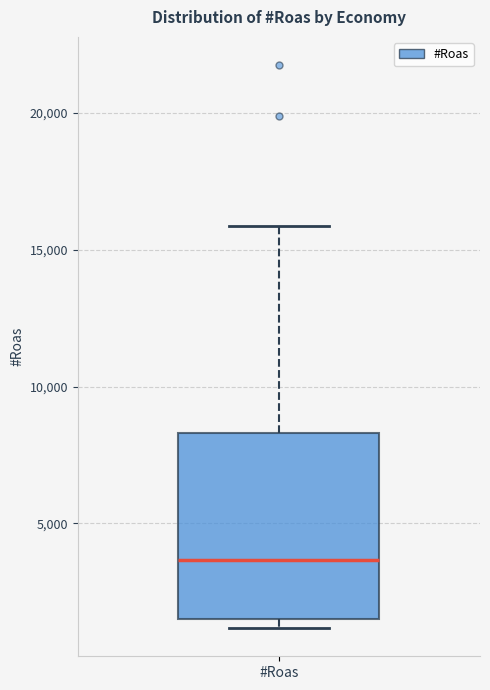

Read this box plot against the y-axis: the position of the median line, the range covered by the box, and the ends of both whiskers. The values are not printed on the chart, so give them approximately, as read against the axis.

median 3500, box 1500 to 8500, whiskers 1000 to 16000